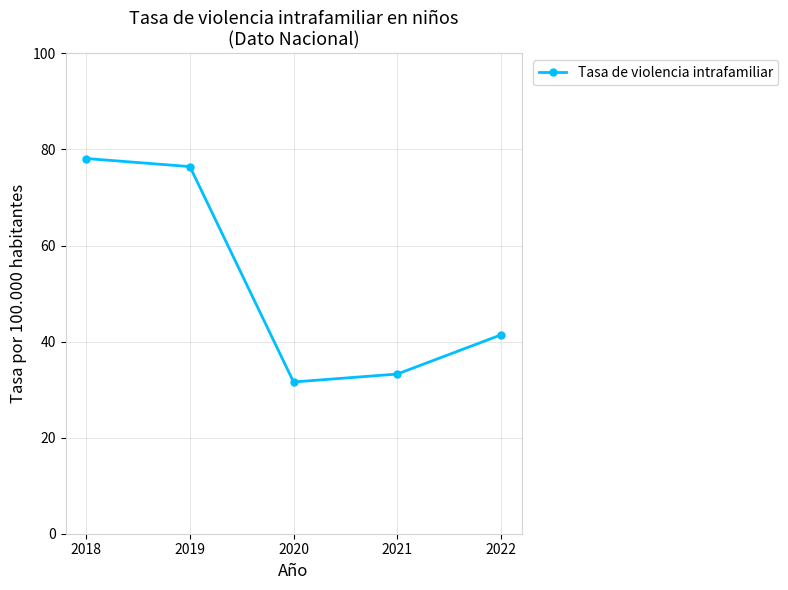

Approximately how many times larger is the value at 2020 compared to 2021?

1.0